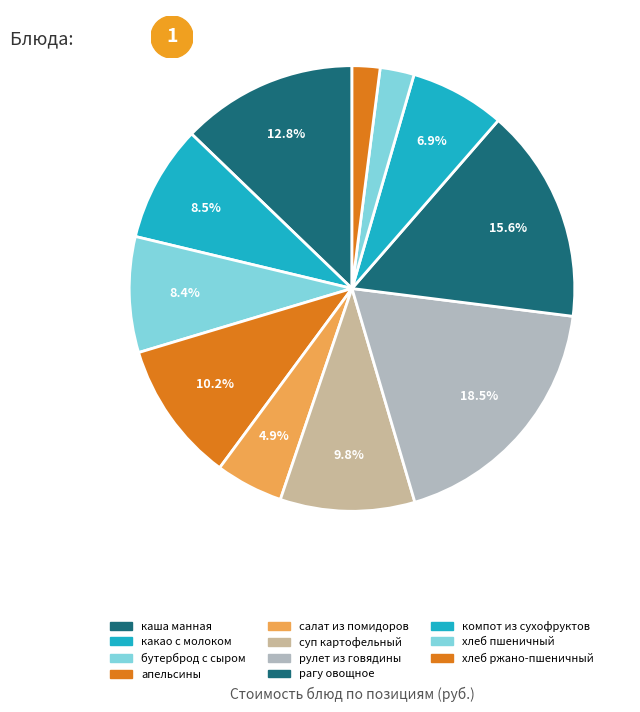

To the nearest percent, what portion does бутерброд с сыром represent?

8%